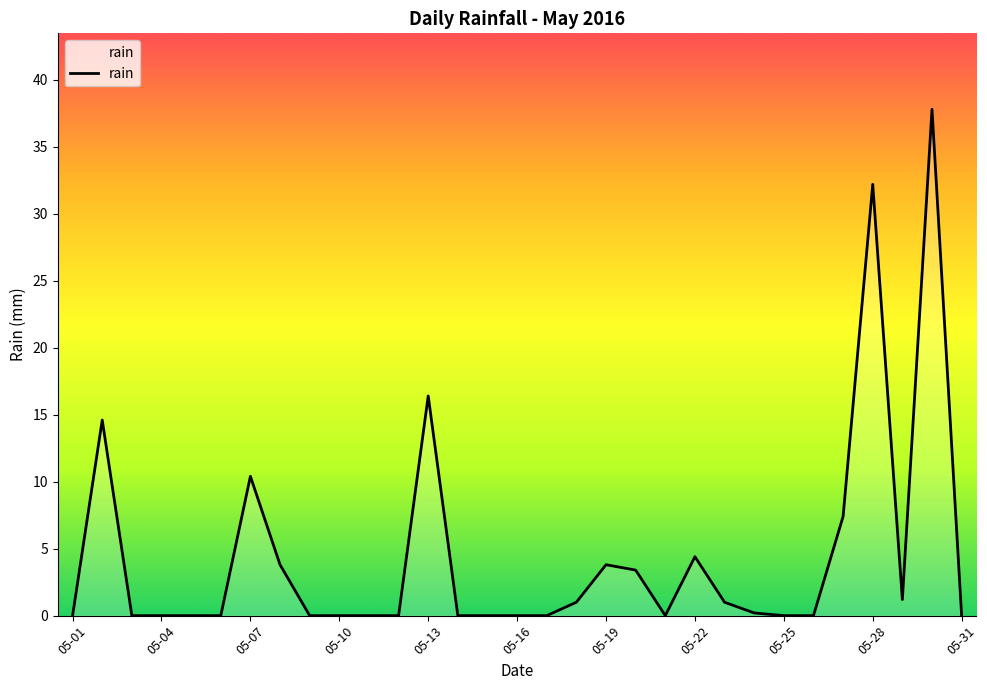

What is the maximum value shown in the chart?

37.8